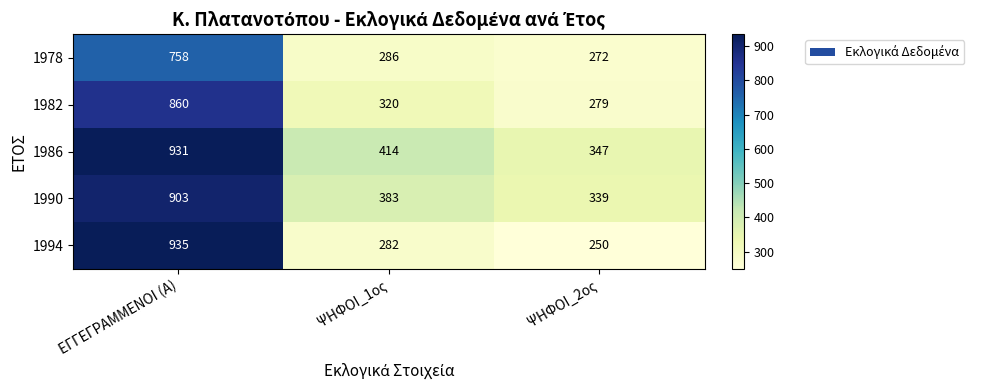

At how many categories does at least one series exceed 497?

1